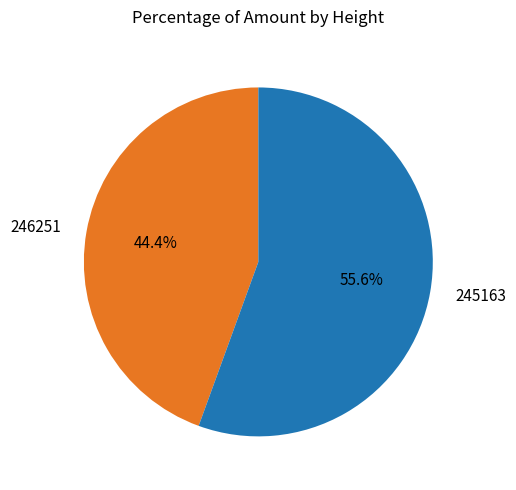

To the nearest percent, what percentage of the pie is 245163?

56%